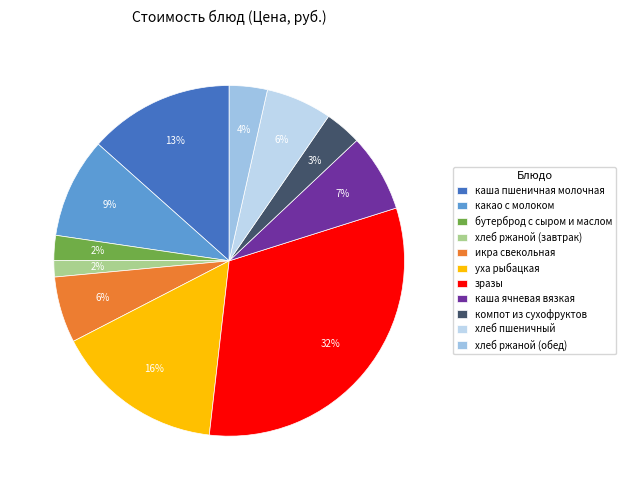

True or false: икра свекольная accounts for 6% of the total.

True